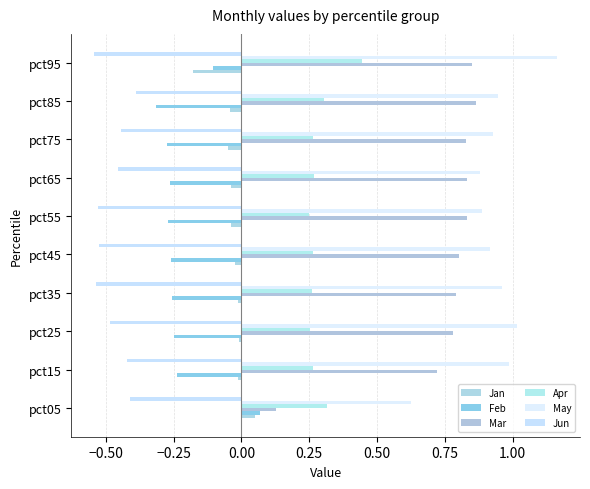

How many values in Feb are above zero?

1